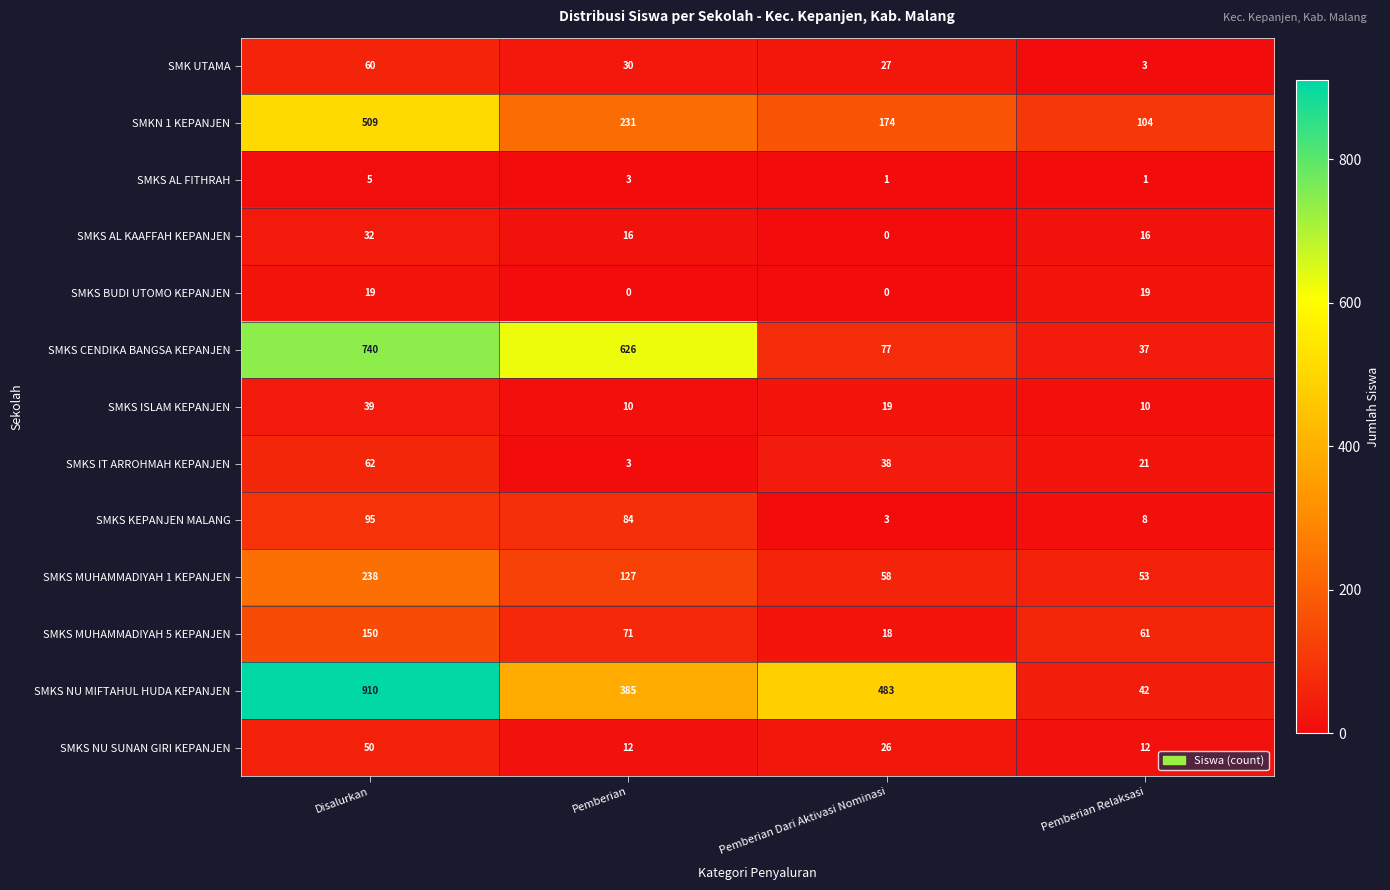

True or false: SMKS NU MIFTAHUL HUDA KEPANJEN has a value of 71 at Pemberian Relaksasi.

False